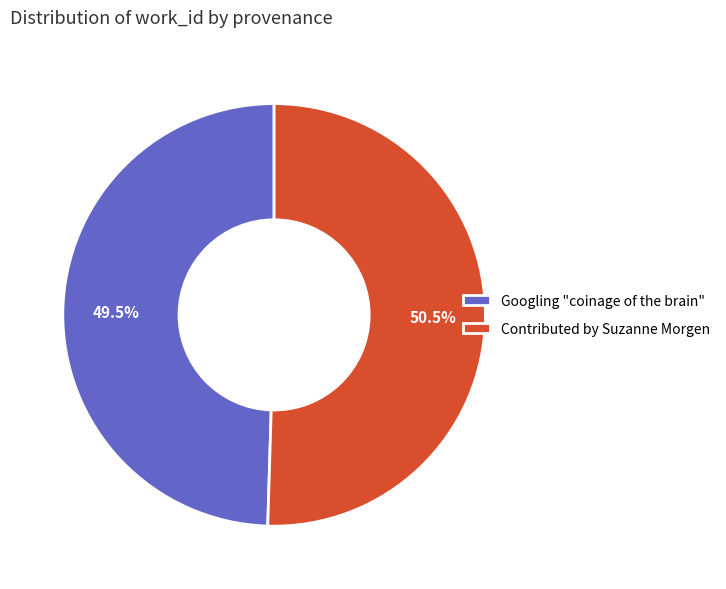

Is Googling "coinage of the brain" the majority of the pie?

No